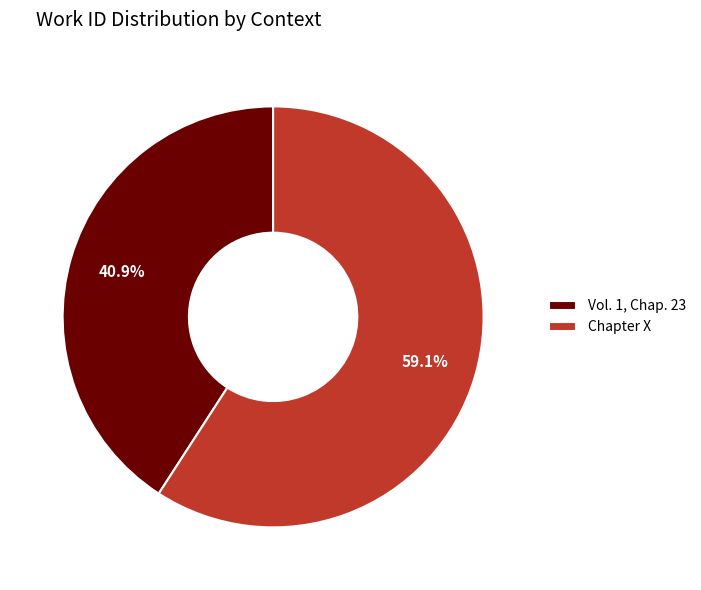

Which slice is the largest?

Chapter X